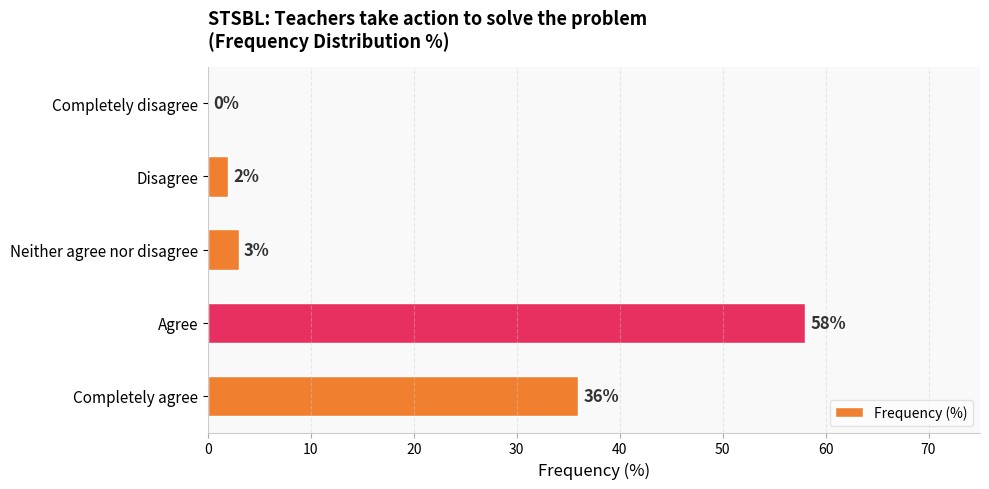

Which category has the highest value across all series?

Agree